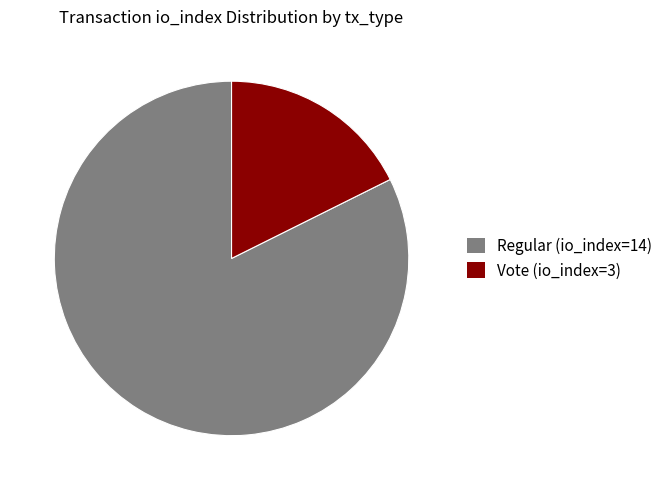

True or false: Regular (io_index=14) accounts for 96% of the total.

False